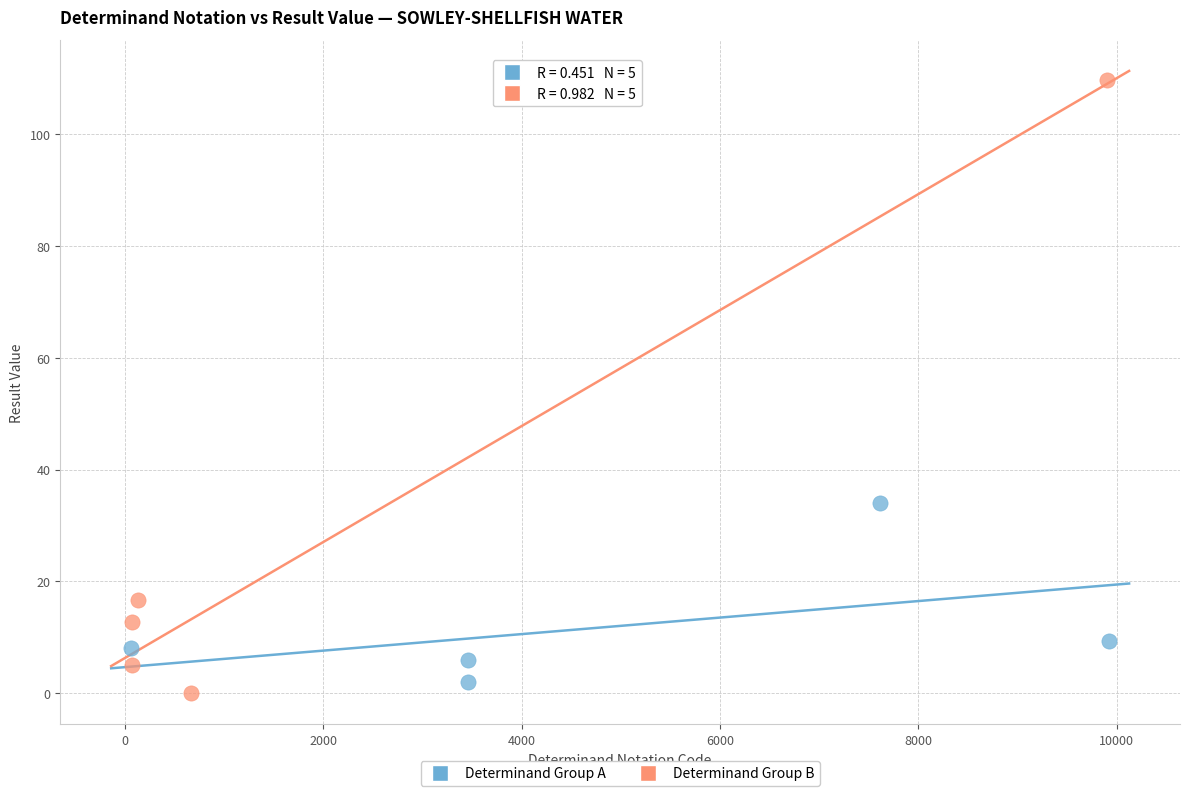

Which series has the widest spread of Y values?

Determinand Group B